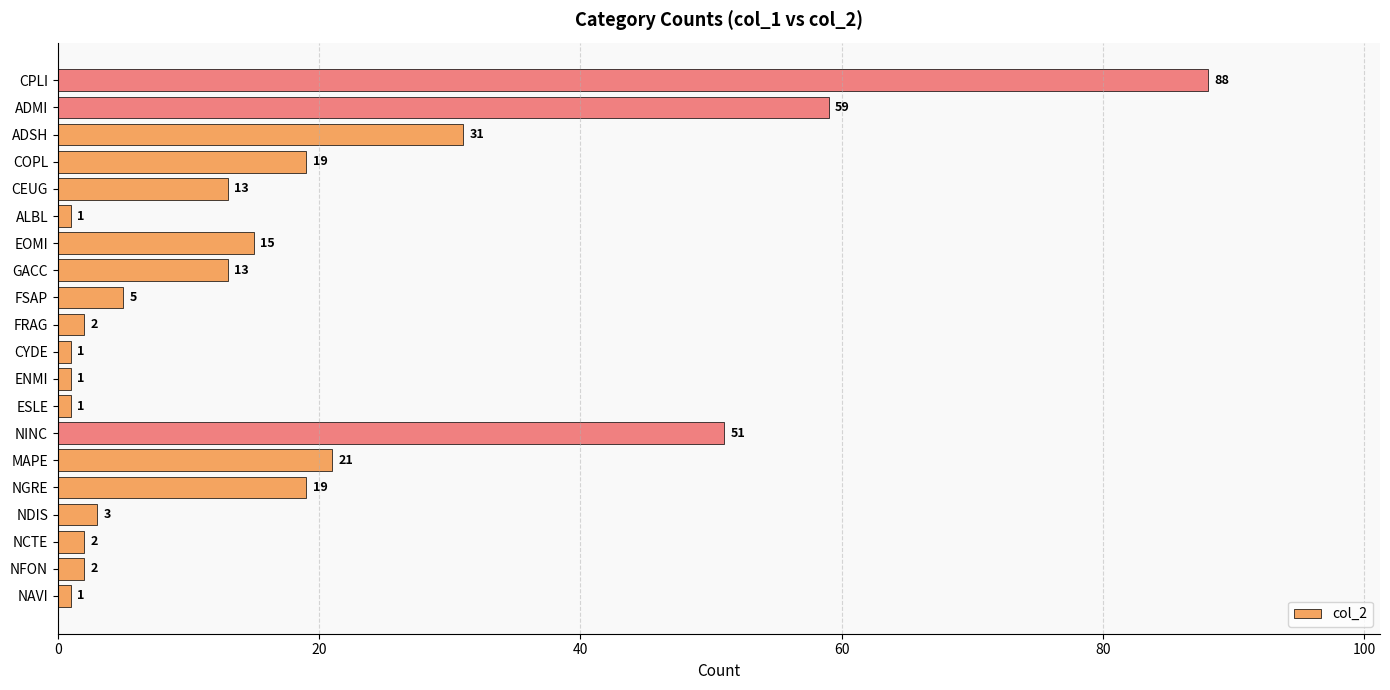

Is it true that the value at COPL is 5?

False